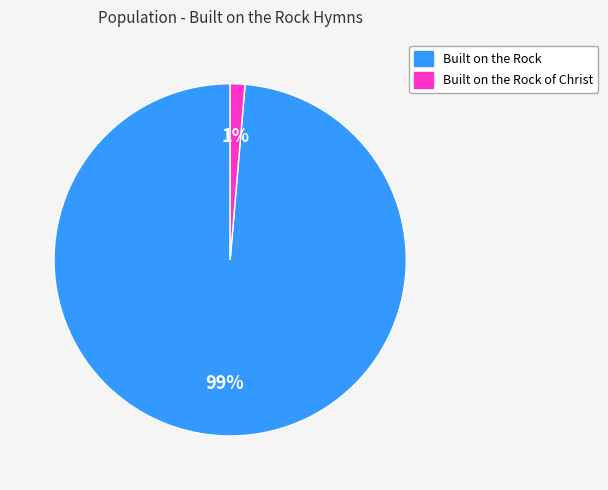

True or false: Built on the Rock accounts for 99% of the total.

True